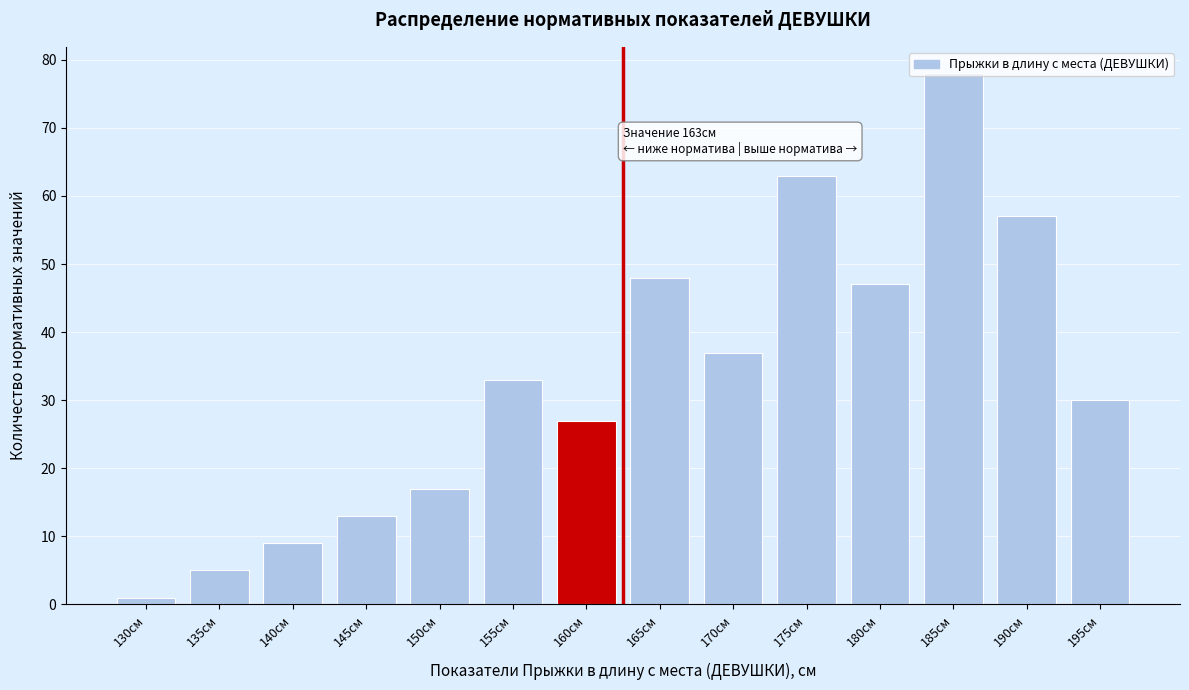

Read the value at 180см.

47